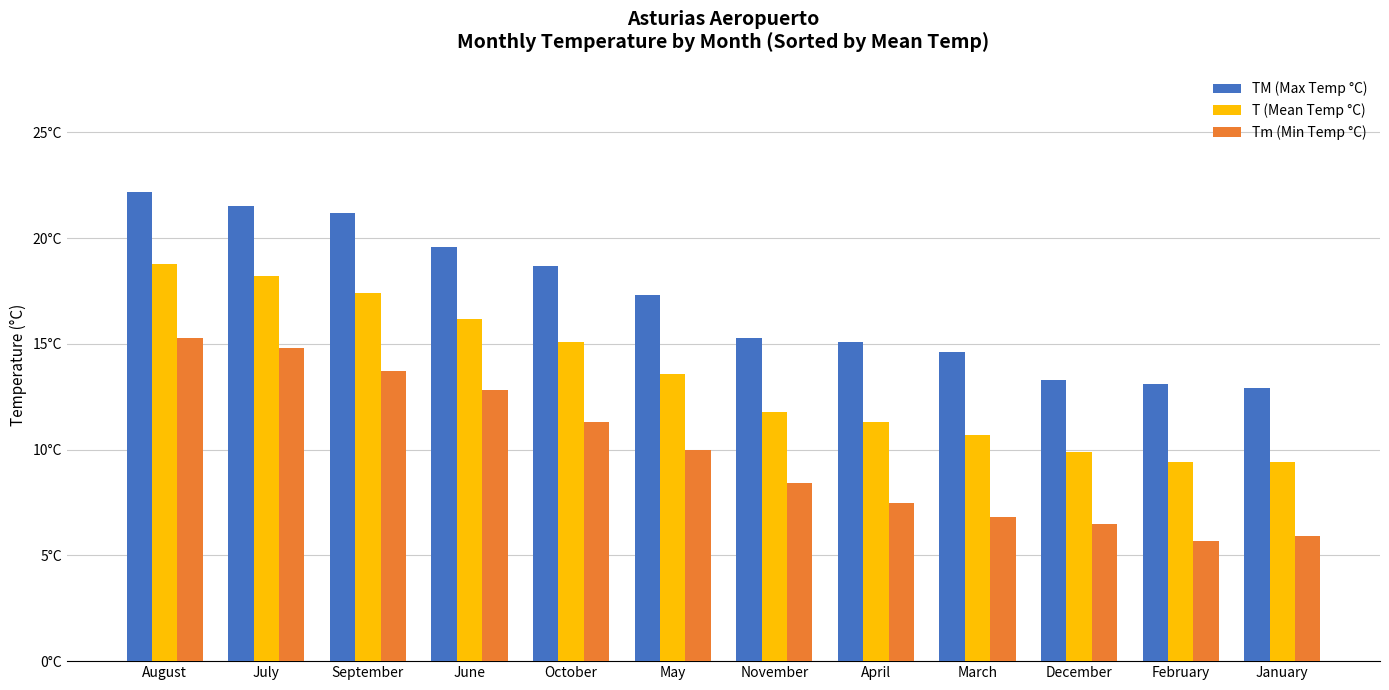

What is the smallest value displayed?

5.7